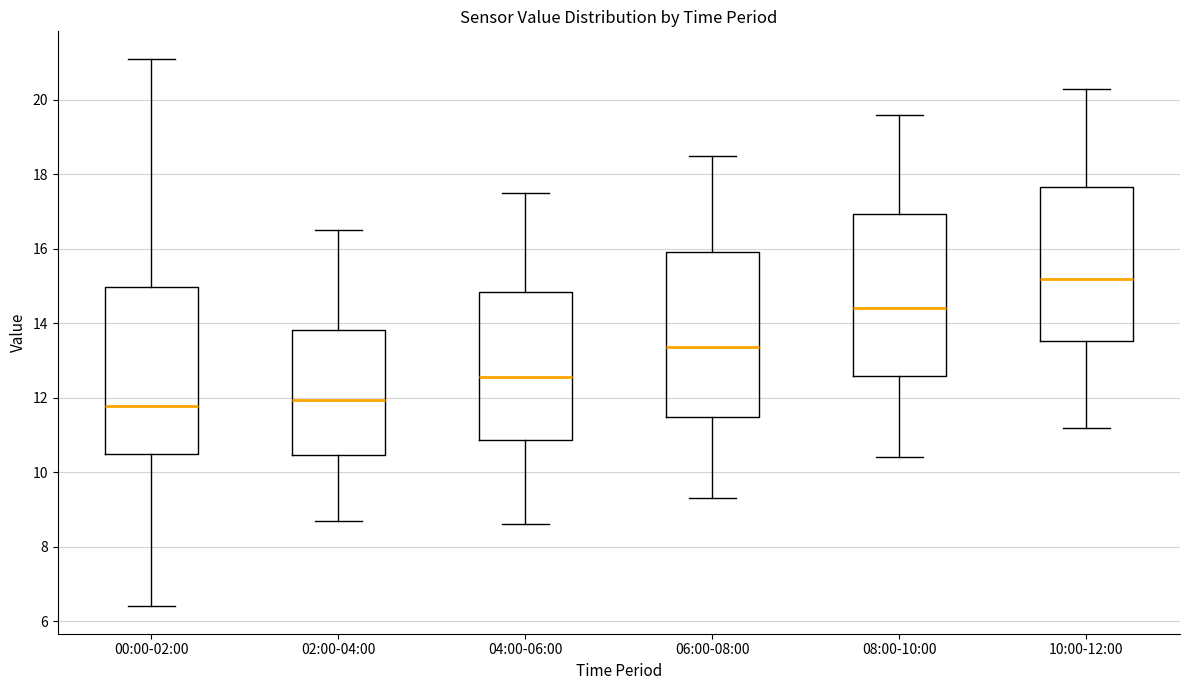

Where does the median line of the box for 04:00-06:00 sit on the y-axis? The values are not printed on the chart, so give them approximately, as read against the axis.

12.6